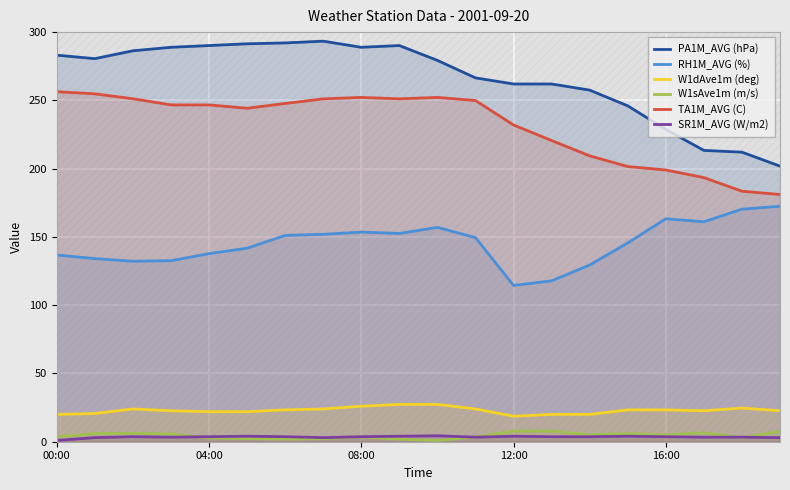

The value of RH1M_AVG (%) at 14 is 191.9. True or false?

False